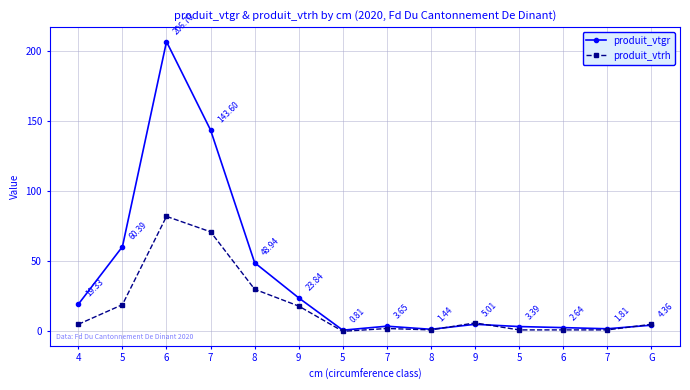

Does the chart have visible grid lines?

Yes